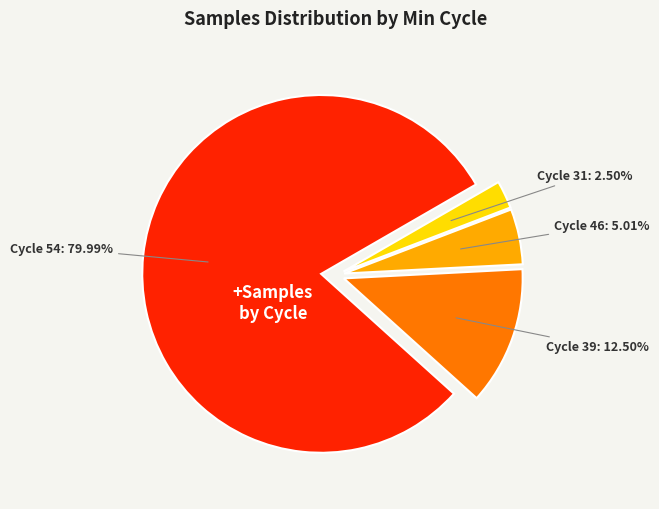

Count the number of slices in the pie.

4